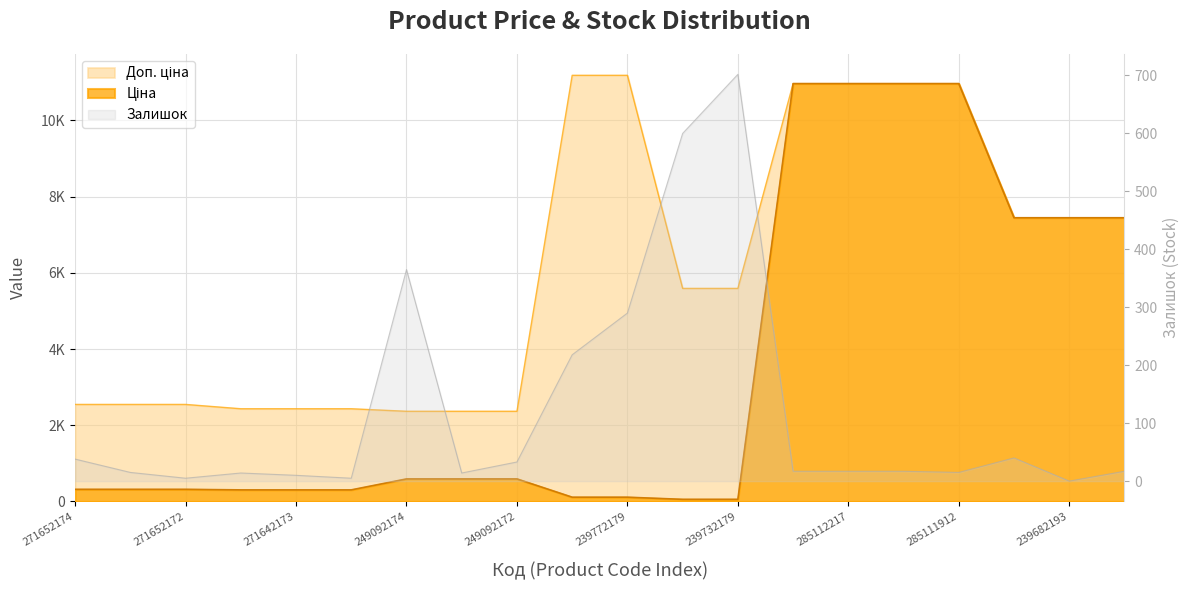

What are all the series names shown in the legend?

Ціна, Доп. ціна, Залишок